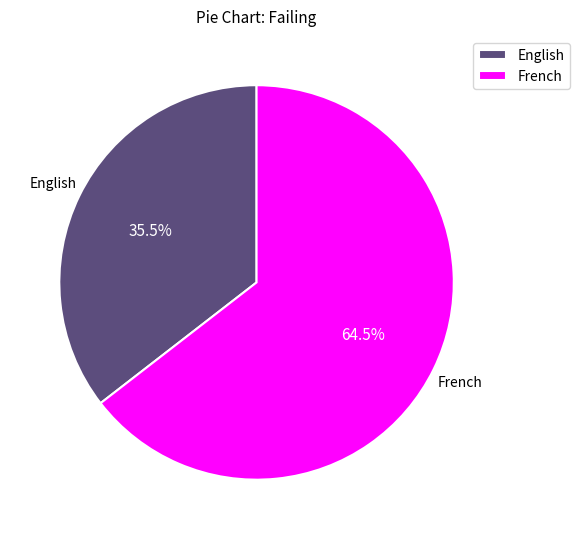

Which slice represents more than half of the pie?

French